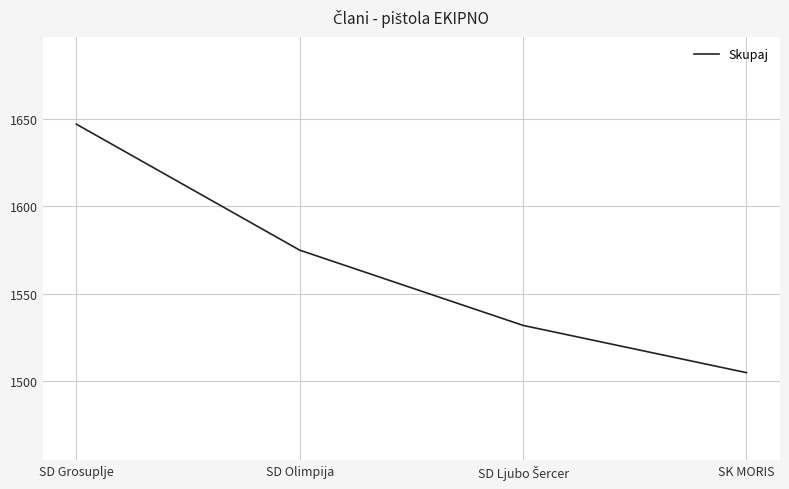

Reading right to left, list all the values displayed in this chart.

1505	1532	1575	1647